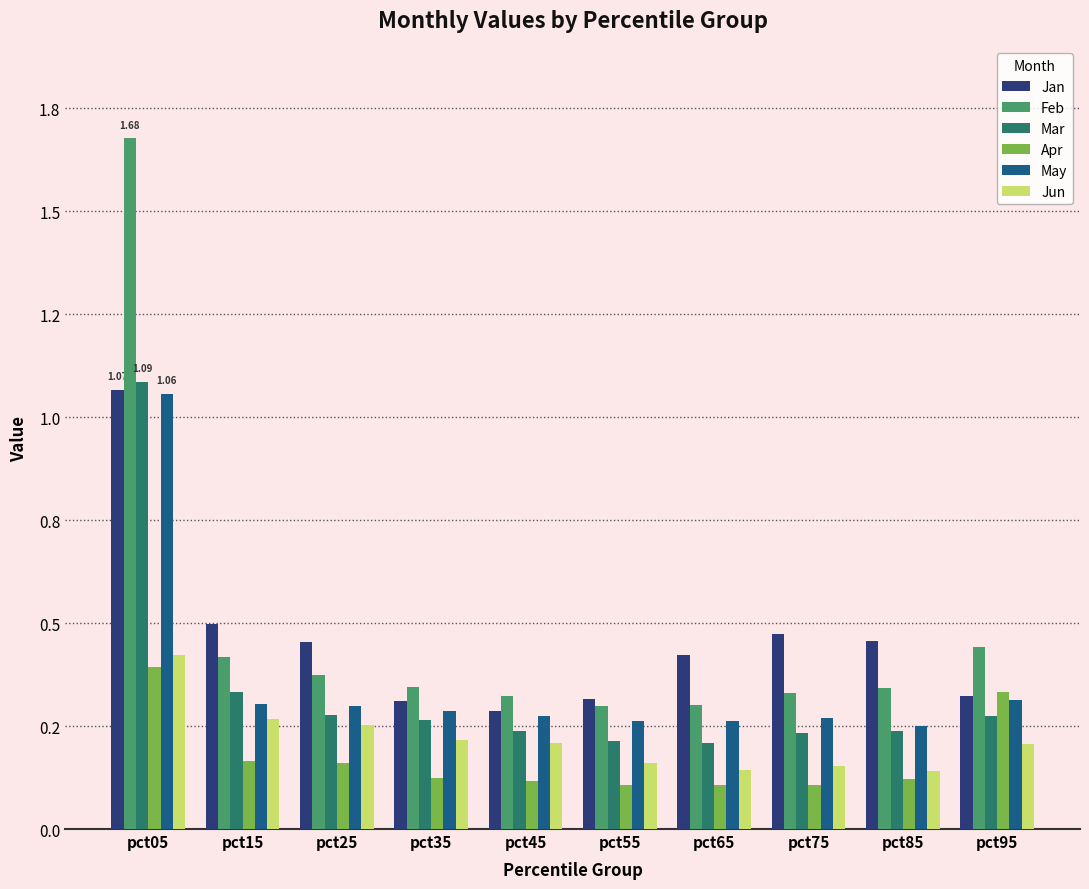

Does the chart contain stacked bars?

No